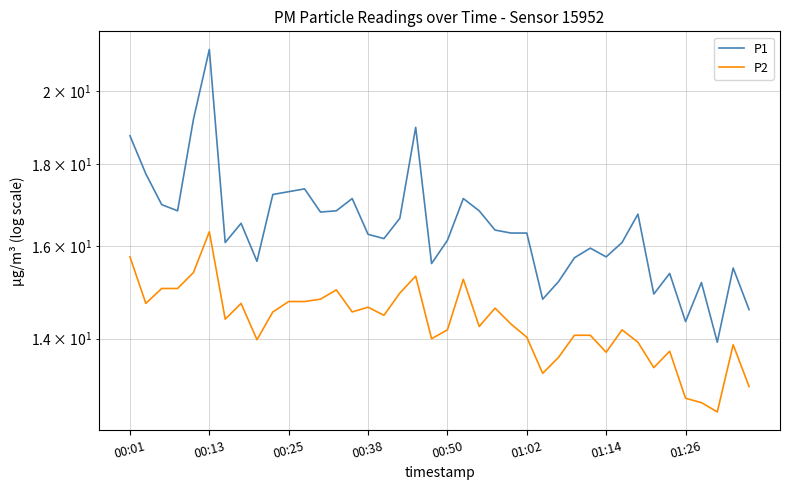

Reading left to right, list all the values displayed in this chart.

P1: 18.8	17.8	17.0	16.8	19.2	21.2	16.1	16.5	15.7	17.2	17.3	17.4	16.8	16.8	17.1	16.3	16.2	16.6	19.0	15.6	16.1	17.1	16.8	16.4	16.3	16.3	14.8	15.2	15.7	15.9	15.8	16.1	16.8	14.9	15.4	14.3	15.2	13.9	15.5	14.6
P2: 15.8	14.7	15.1	15.1	15.4	16.3	14.4	14.7	14.0	14.6	14.8	14.8	14.8	15.0	14.6	14.7	14.5	14.9	15.3	14.0	14.2	15.2	14.2	14.6	14.3	14.0	13.3	13.6	14.1	14.1	13.7	14.2	13.9	13.4	13.8	12.8	12.8	12.6	13.9	13.1